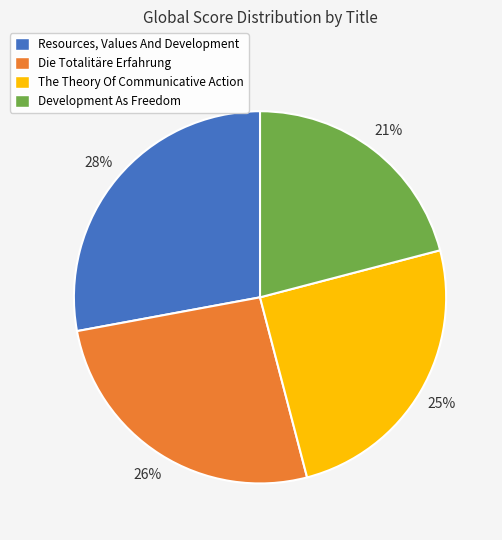

Between Development As Freedom and The Theory Of Communicative Action, which is larger?

The Theory Of Communicative Action